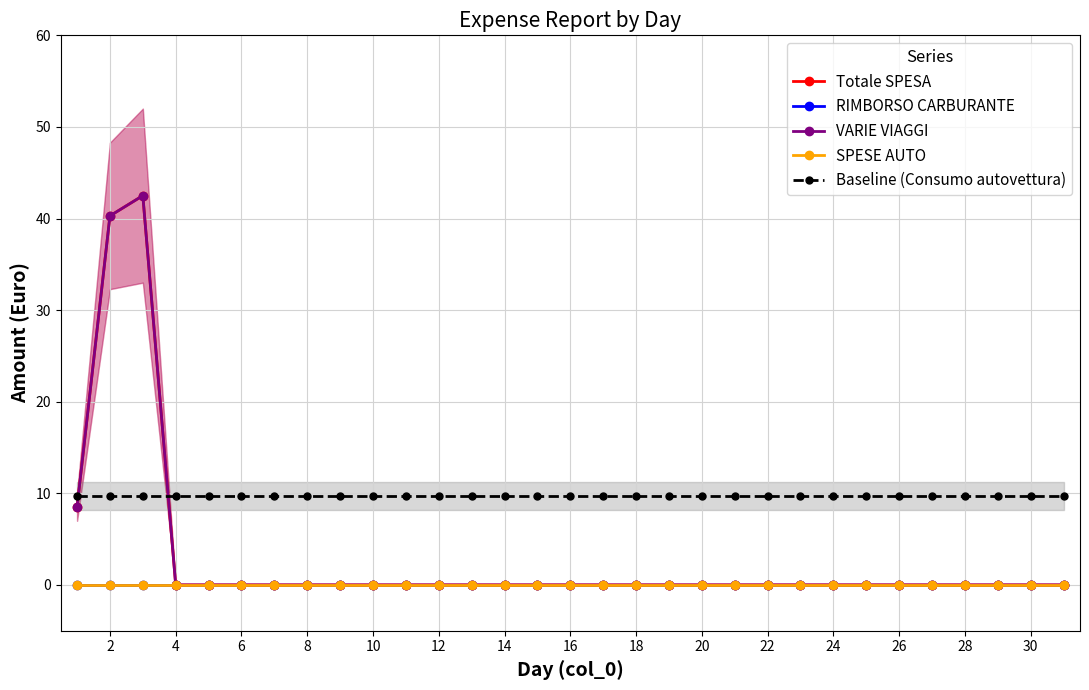

Count the number of categories in the chart.

31